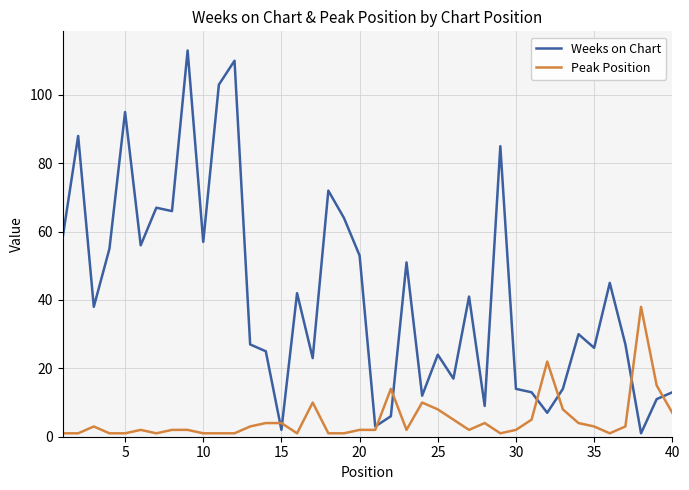

List the series in order of their overall mean, highest first.

Weeks on Chart, Peak Position